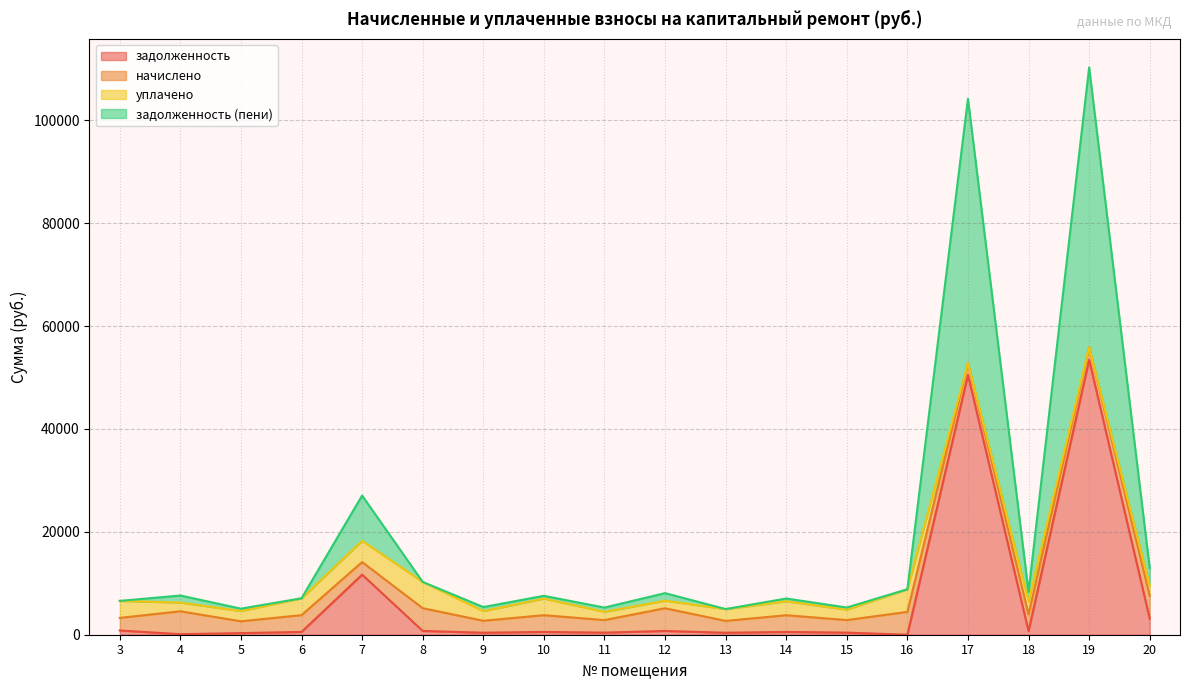

What is the difference between the задолженность (пени) values at 3 and 5?

1509.9